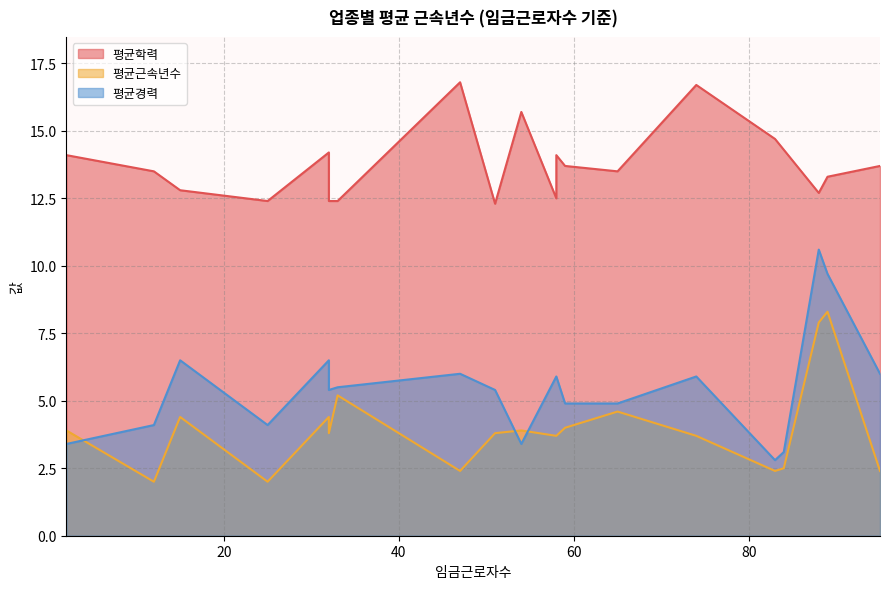

Which series has the largest range (max minus min)?

평균경력